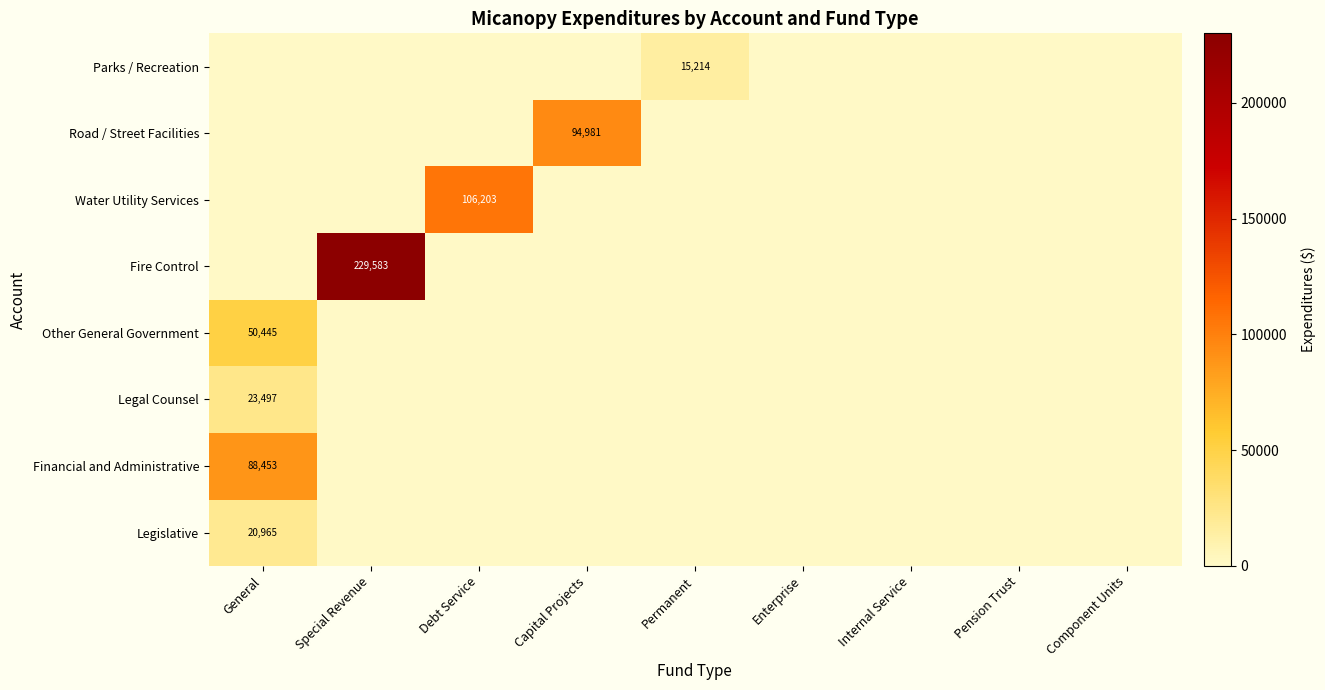

The value of Other General Government at General is 17682. True or false?

False